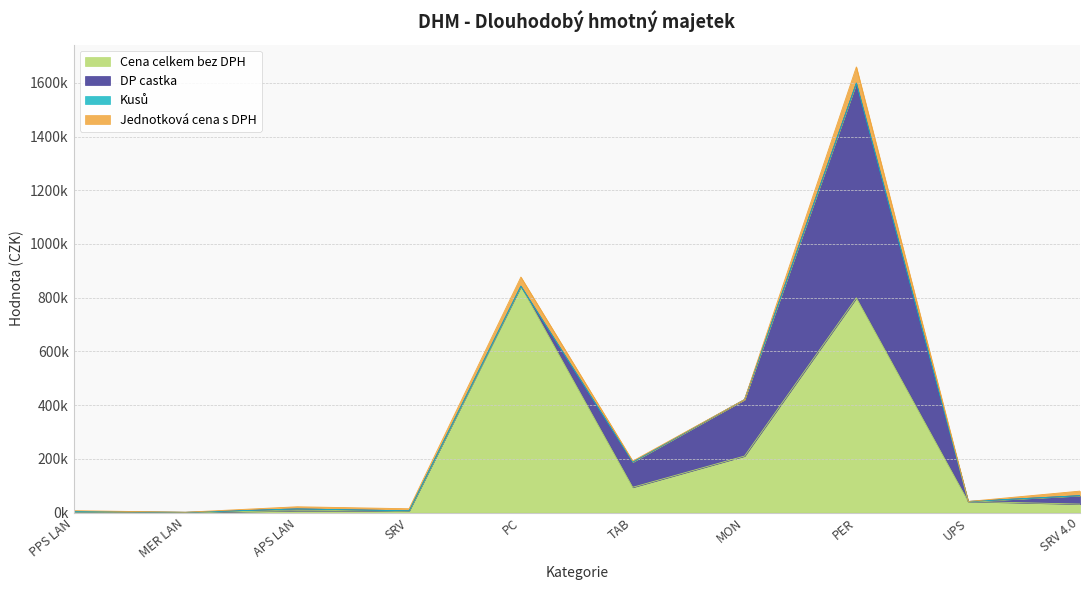

The value of DP castka at APS LAN is 6686.8. True or false?

True